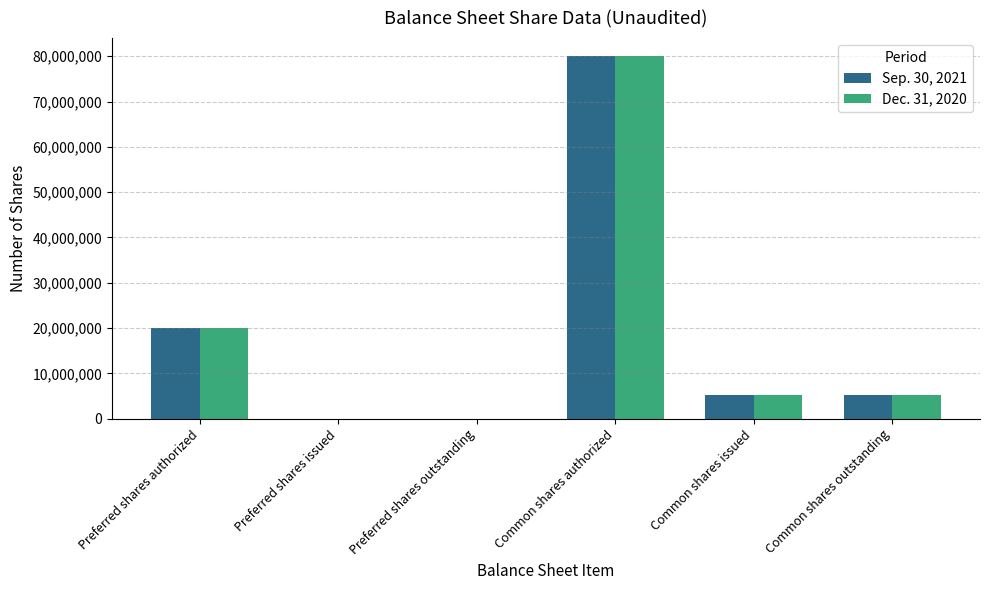

What are all the series names shown in the legend?

Sep. 30, 2021, Dec. 31, 2020